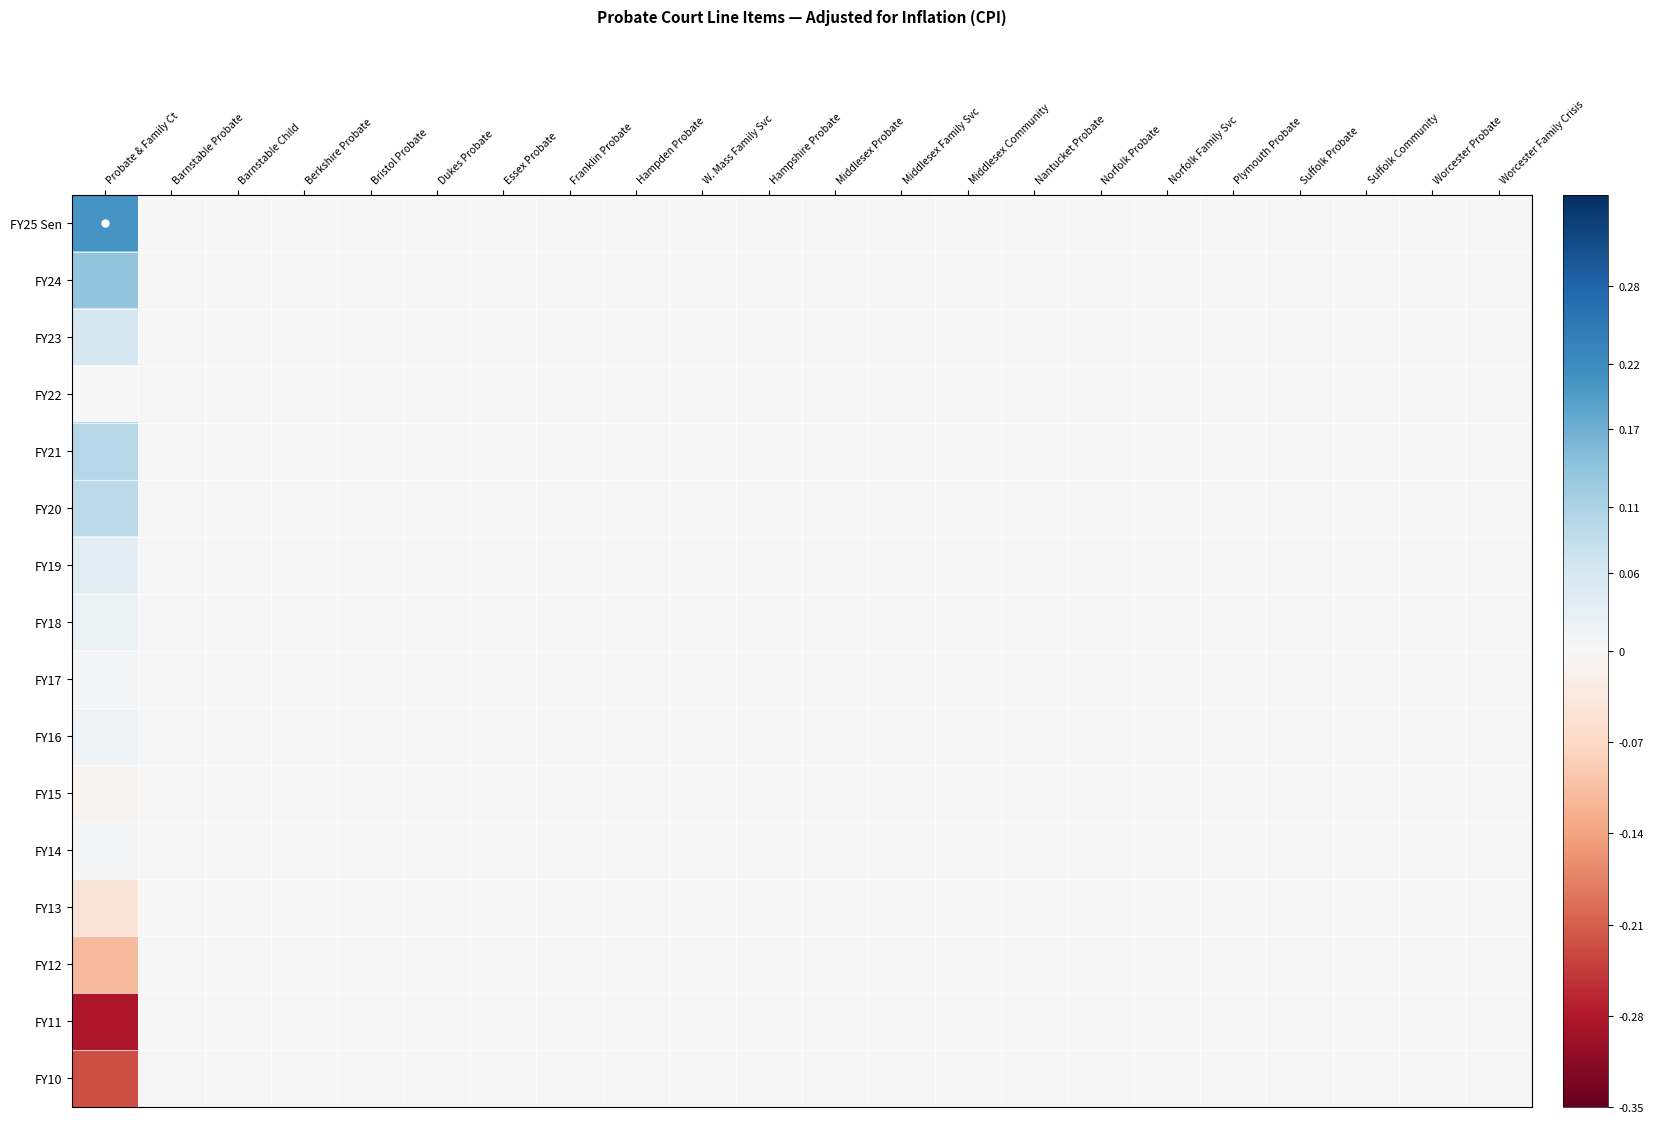

Reading left to right, transcribe all the data shown in this chart.

FY25 Sen: Probate & Family Ct=0.2	Barnstable Probate=0.0	Barnstable Child=0.0	Berkshire Probate=0.0	Bristol Probate=0.0	Dukes Probate=0.0	Essex Probate=0.0	Franklin Probate=0.0	Hampden Probate=0.0	W. Mass Family Svc=0.0	Hampshire Probate=0.0	Middlesex Probate=0.0	Middlesex Family Svc=0.0	Middlesex Community=0.0	Nantucket Probate=0.0	Norfolk Probate=0.0	Norfolk Family Svc=0.0	Plymouth Probate=0.0	Suffolk Probate=0.0	Suffolk Community=0.0	Worcester Probate=0.0	Worcester Family Crisis=0.0
FY24: Probate & Family Ct=0.1	Barnstable Probate=0.0	Barnstable Child=0.0	Berkshire Probate=0.0	Bristol Probate=0.0	Dukes Probate=0.0	Essex Probate=0.0	Franklin Probate=0.0	Hampden Probate=0.0	W. Mass Family Svc=0.0	Hampshire Probate=0.0	Middlesex Probate=0.0	Middlesex Family Svc=0.0	Middlesex Community=0.0	Nantucket Probate=0.0	Norfolk Probate=0.0	Norfolk Family Svc=0.0	Plymouth Probate=0.0	Suffolk Probate=0.0	Suffolk Community=0.0	Worcester Probate=0.0	Worcester Family Crisis=0.0
FY23: Probate & Family Ct=0.1	Barnstable Probate=0.0	Barnstable Child=0.0	Berkshire Probate=0.0	Bristol Probate=0.0	Dukes Probate=0.0	Essex Probate=0.0	Franklin Probate=0.0	Hampden Probate=0.0	W. Mass Family Svc=0.0	Hampshire Probate=0.0	Middlesex Probate=0.0	Middlesex Family Svc=0.0	Middlesex Community=0.0	Nantucket Probate=0.0	Norfolk Probate=0.0	Norfolk Family Svc=0.0	Plymouth Probate=0.0	Suffolk Probate=0.0	Suffolk Community=0.0	Worcester Probate=0.0	Worcester Family Crisis=0.0
FY22: Probate & Family Ct=0.0	Barnstable Probate=0.0	Barnstable Child=0.0	Berkshire Probate=0.0	Bristol Probate=0.0	Dukes Probate=0.0	Essex Probate=0.0	Franklin Probate=0.0	Hampden Probate=0.0	W. Mass Family Svc=0.0	Hampshire Probate=0.0	Middlesex Probate=0.0	Middlesex Family Svc=0.0	Middlesex Community=0.0	Nantucket Probate=0.0	Norfolk Probate=0.0	Norfolk Family Svc=0.0	Plymouth Probate=0.0	Suffolk Probate=0.0	Suffolk Community=0.0	Worcester Probate=0.0	Worcester Family Crisis=0.0
FY21: Probate & Family Ct=0.1	Barnstable Probate=0.0	Barnstable Child=0.0	Berkshire Probate=0.0	Bristol Probate=0.0	Dukes Probate=0.0	Essex Probate=0.0	Franklin Probate=0.0	Hampden Probate=0.0	W. Mass Family Svc=0.0	Hampshire Probate=0.0	Middlesex Probate=0.0	Middlesex Family Svc=0.0	Middlesex Community=0.0	Nantucket Probate=0.0	Norfolk Probate=0.0	Norfolk Family Svc=0.0	Plymouth Probate=0.0	Suffolk Probate=0.0	Suffolk Community=0.0	Worcester Probate=0.0	Worcester Family Crisis=0.0
FY20: Probate & Family Ct=0.1	Barnstable Probate=0.0	Barnstable Child=0.0	Berkshire Probate=0.0	Bristol Probate=0.0	Dukes Probate=0.0	Essex Probate=0.0	Franklin Probate=0.0	Hampden Probate=0.0	W. Mass Family Svc=0.0	Hampshire Probate=0.0	Middlesex Probate=0.0	Middlesex Family Svc=0.0	Middlesex Community=0.0	Nantucket Probate=0.0	Norfolk Probate=0.0	Norfolk Family Svc=0.0	Plymouth Probate=0.0	Suffolk Probate=0.0	Suffolk Community=0.0	Worcester Probate=0.0	Worcester Family Crisis=0.0
FY19: Probate & Family Ct=0.0	Barnstable Probate=0.0	Barnstable Child=0.0	Berkshire Probate=0.0	Bristol Probate=0.0	Dukes Probate=0.0	Essex Probate=0.0	Franklin Probate=0.0	Hampden Probate=0.0	W. Mass Family Svc=0.0	Hampshire Probate=0.0	Middlesex Probate=0.0	Middlesex Family Svc=0.0	Middlesex Community=0.0	Nantucket Probate=0.0	Norfolk Probate=0.0	Norfolk Family Svc=0.0	Plymouth Probate=0.0	Suffolk Probate=0.0	Suffolk Community=0.0	Worcester Probate=0.0	Worcester Family Crisis=0.0
FY18: Probate & Family Ct=0.0	Barnstable Probate=0.0	Barnstable Child=0.0	Berkshire Probate=0.0	Bristol Probate=0.0	Dukes Probate=0.0	Essex Probate=0.0	Franklin Probate=0.0	Hampden Probate=0.0	W. Mass Family Svc=0.0	Hampshire Probate=0.0	Middlesex Probate=0.0	Middlesex Family Svc=0.0	Middlesex Community=0.0	Nantucket Probate=0.0	Norfolk Probate=0.0	Norfolk Family Svc=0.0	Plymouth Probate=0.0	Suffolk Probate=0.0	Suffolk Community=0.0	Worcester Probate=0.0	Worcester Family Crisis=0.0
FY17: Probate & Family Ct=0.0	Barnstable Probate=0.0	Barnstable Child=0.0	Berkshire Probate=0.0	Bristol Probate=0.0	Dukes Probate=0.0	Essex Probate=0.0	Franklin Probate=0.0	Hampden Probate=0.0	W. Mass Family Svc=0.0	Hampshire Probate=0.0	Middlesex Probate=0.0	Middlesex Family Svc=0.0	Middlesex Community=0.0	Nantucket Probate=0.0	Norfolk Probate=0.0	Norfolk Family Svc=0.0	Plymouth Probate=0.0	Suffolk Probate=0.0	Suffolk Community=0.0	Worcester Probate=0.0	Worcester Family Crisis=0.0
FY16: Probate & Family Ct=0.0	Barnstable Probate=0.0	Barnstable Child=0.0	Berkshire Probate=0.0	Bristol Probate=0.0	Dukes Probate=0.0	Essex Probate=0.0	Franklin Probate=0.0	Hampden Probate=0.0	W. Mass Family Svc=0.0	Hampshire Probate=0.0	Middlesex Probate=0.0	Middlesex Family Svc=0.0	Middlesex Community=0.0	Nantucket Probate=0.0	Norfolk Probate=0.0	Norfolk Family Svc=0.0	Plymouth Probate=0.0	Suffolk Probate=0.0	Suffolk Community=0.0	Worcester Probate=0.0	Worcester Family Crisis=0.0
FY15: Probate & Family Ct=-0.0	Barnstable Probate=0.0	Barnstable Child=0.0	Berkshire Probate=0.0	Bristol Probate=0.0	Dukes Probate=0.0	Essex Probate=0.0	Franklin Probate=0.0	Hampden Probate=0.0	W. Mass Family Svc=0.0	Hampshire Probate=0.0	Middlesex Probate=0.0	Middlesex Family Svc=0.0	Middlesex Community=0.0	Nantucket Probate=0.0	Norfolk Probate=0.0	Norfolk Family Svc=0.0	Plymouth Probate=0.0	Suffolk Probate=0.0	Suffolk Community=0.0	Worcester Probate=0.0	Worcester Family Crisis=0.0
FY14: Probate & Family Ct=0.0	Barnstable Probate=0.0	Barnstable Child=0.0	Berkshire Probate=0.0	Bristol Probate=0.0	Dukes Probate=0.0	Essex Probate=0.0	Franklin Probate=0.0	Hampden Probate=0.0	W. Mass Family Svc=0.0	Hampshire Probate=0.0	Middlesex Probate=0.0	Middlesex Family Svc=0.0	Middlesex Community=0.0	Nantucket Probate=0.0	Norfolk Probate=0.0	Norfolk Family Svc=0.0	Plymouth Probate=0.0	Suffolk Probate=0.0	Suffolk Community=0.0	Worcester Probate=0.0	Worcester Family Crisis=0.0
FY13: Probate & Family Ct=-0.0	Barnstable Probate=0.0	Barnstable Child=0.0	Berkshire Probate=0.0	Bristol Probate=0.0	Dukes Probate=0.0	Essex Probate=0.0	Franklin Probate=0.0	Hampden Probate=0.0	W. Mass Family Svc=0.0	Hampshire Probate=0.0	Middlesex Probate=0.0	Middlesex Family Svc=0.0	Middlesex Community=0.0	Nantucket Probate=0.0	Norfolk Probate=0.0	Norfolk Family Svc=0.0	Plymouth Probate=0.0	Suffolk Probate=0.0	Suffolk Community=0.0	Worcester Probate=0.0	Worcester Family Crisis=0.0
FY12: Probate & Family Ct=-0.1	Barnstable Probate=0.0	Barnstable Child=0.0	Berkshire Probate=0.0	Bristol Probate=0.0	Dukes Probate=0.0	Essex Probate=0.0	Franklin Probate=0.0	Hampden Probate=0.0	W. Mass Family Svc=0.0	Hampshire Probate=0.0	Middlesex Probate=0.0	Middlesex Family Svc=0.0	Middlesex Community=0.0	Nantucket Probate=0.0	Norfolk Probate=0.0	Norfolk Family Svc=0.0	Plymouth Probate=0.0	Suffolk Probate=0.0	Suffolk Community=0.0	Worcester Probate=0.0	Worcester Family Crisis=0.0
FY11: Probate & Family Ct=-0.3	Barnstable Probate=0.0	Barnstable Child=0.0	Berkshire Probate=0.0	Bristol Probate=0.0	Dukes Probate=0.0	Essex Probate=0.0	Franklin Probate=0.0	Hampden Probate=0.0	W. Mass Family Svc=0.0	Hampshire Probate=0.0	Middlesex Probate=0.0	Middlesex Family Svc=0.0	Middlesex Community=0.0	Nantucket Probate=0.0	Norfolk Probate=0.0	Norfolk Family Svc=0.0	Plymouth Probate=0.0	Suffolk Probate=0.0	Suffolk Community=0.0	Worcester Probate=0.0	Worcester Family Crisis=0.0
FY10: Probate & Family Ct=-0.2	Barnstable Probate=0.0	Barnstable Child=0.0	Berkshire Probate=0.0	Bristol Probate=0.0	Dukes Probate=0.0	Essex Probate=0.0	Franklin Probate=0.0	Hampden Probate=0.0	W. Mass Family Svc=0.0	Hampshire Probate=0.0	Middlesex Probate=0.0	Middlesex Family Svc=0.0	Middlesex Community=0.0	Nantucket Probate=0.0	Norfolk Probate=0.0	Norfolk Family Svc=0.0	Plymouth Probate=0.0	Suffolk Probate=0.0	Suffolk Community=0.0	Worcester Probate=0.0	Worcester Family Crisis=0.0